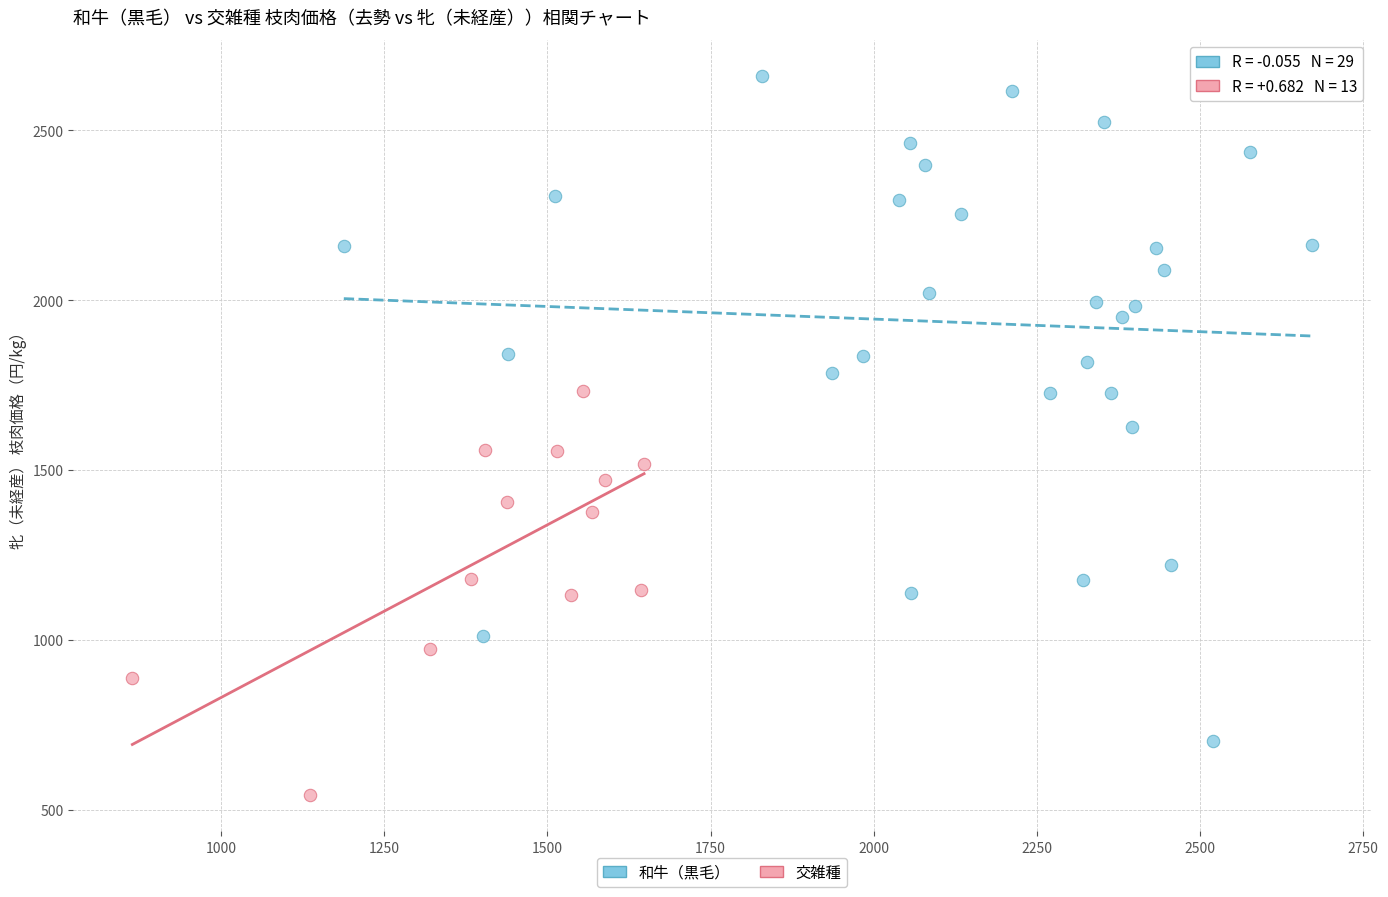

Which series contains the lowest Y value?

交雑種